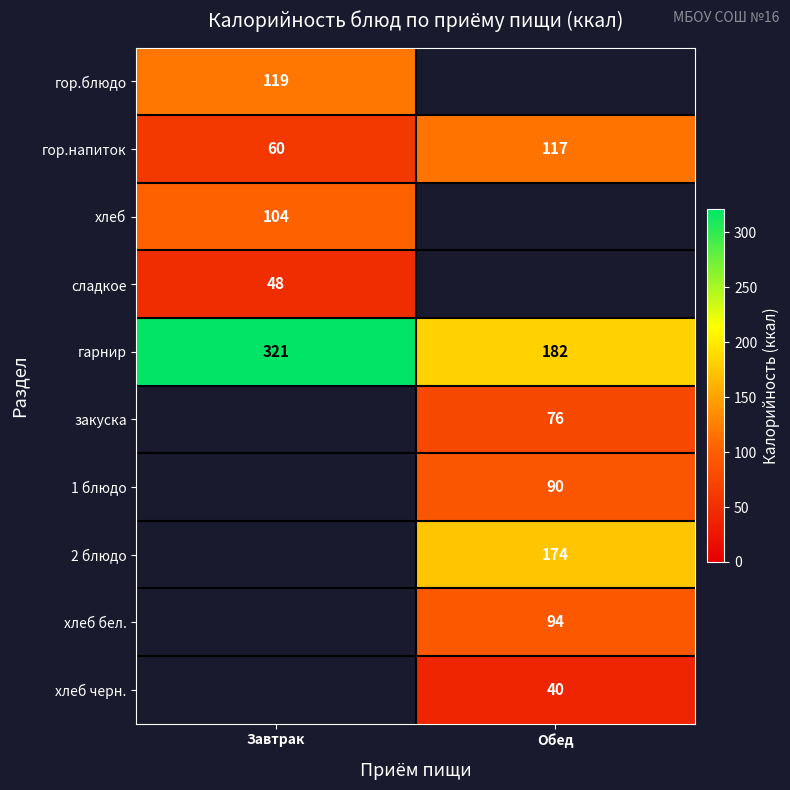

Which category has the highest value in the гор.напиток series?

Обед